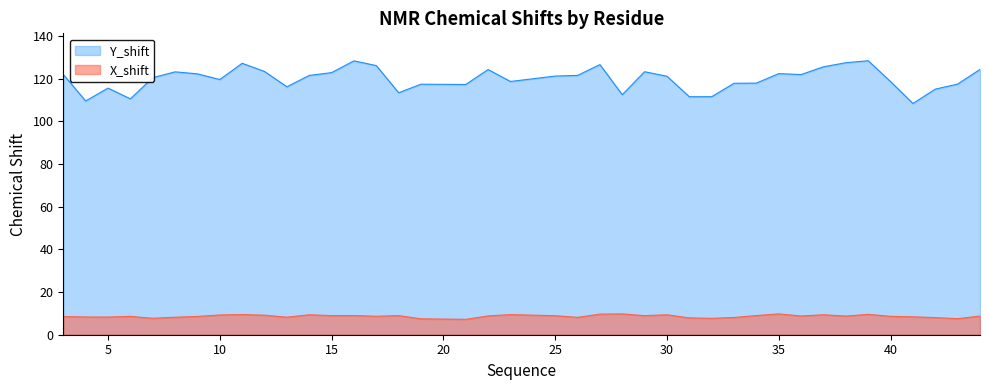

Which series has the largest total across all categories?

Y_shift